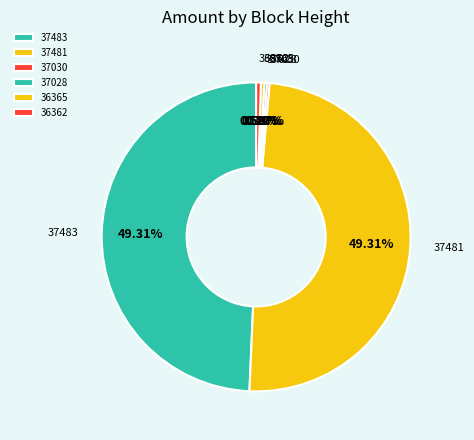

Do 36365 and 37481 together represent more than half of the pie?

No